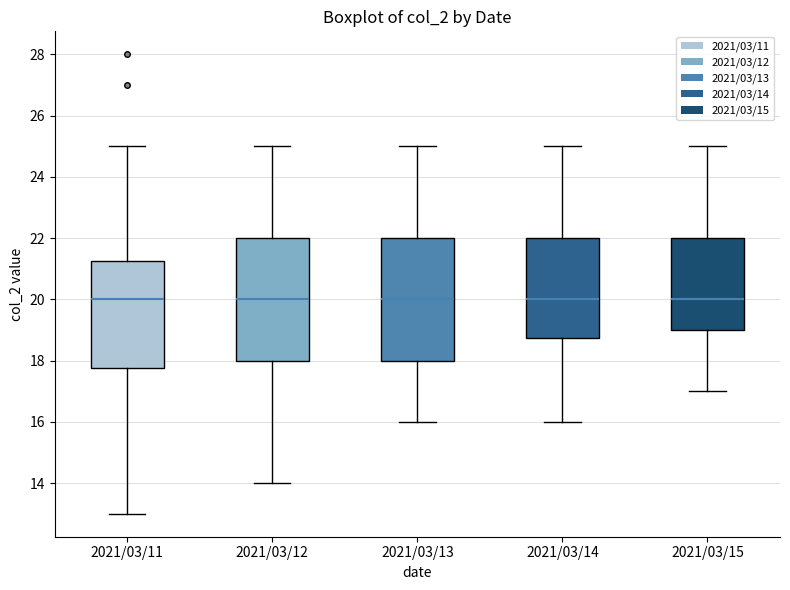

Reading left to right, transcribe this box plot: for each box, give where its median line is, the range the box spans, and where its two whiskers end, as read against the y-axis. The values are not printed on the chart, so give them approximately, as read against the axis.

2021/03/11: median 20.0, box 17.8 to 21.2, whiskers 13.0 to 25.0
2021/03/12: median 20.0, box 18.0 to 22.0, whiskers 14.0 to 25.0
2021/03/13: median 20.0, box 18.0 to 22.0, whiskers 16.0 to 25.0
2021/03/14: median 20.0, box 18.8 to 22.0, whiskers 16.0 to 25.0
2021/03/15: median 20.0, box 19.0 to 22.0, whiskers 17.0 to 25.0